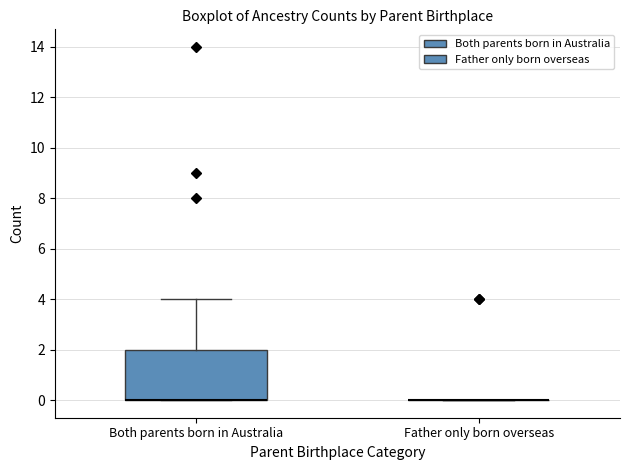

Reading left to right, read every box against the y-axis: the position of its median line, the range the box covers, and the ends of its whiskers. The values are not printed on the chart, so give them approximately, as read against the axis.

Both parents born in Australia: median 0 (drawn on the box's lower edge), box 0 to 2, whiskers 0 to 4
Father only born overseas: box collapsed to a line at 0, whiskers 0 to 0